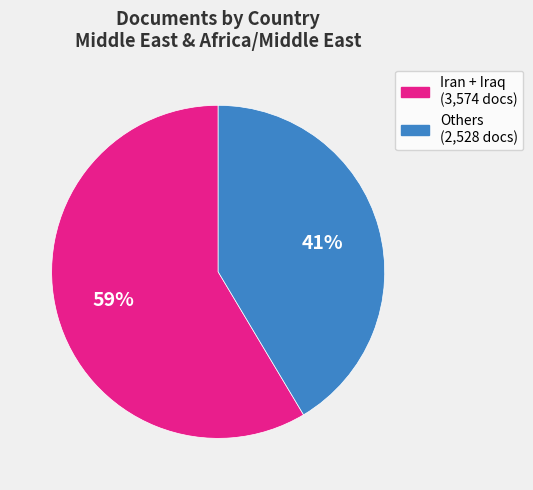

Does any single category account for the majority?

Yes